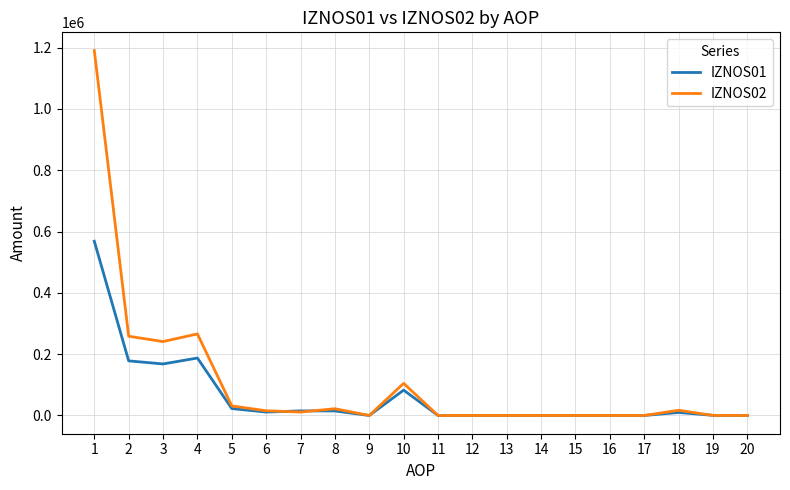

List the series in order of their peak value, lowest first.

IZNOS01, IZNOS02